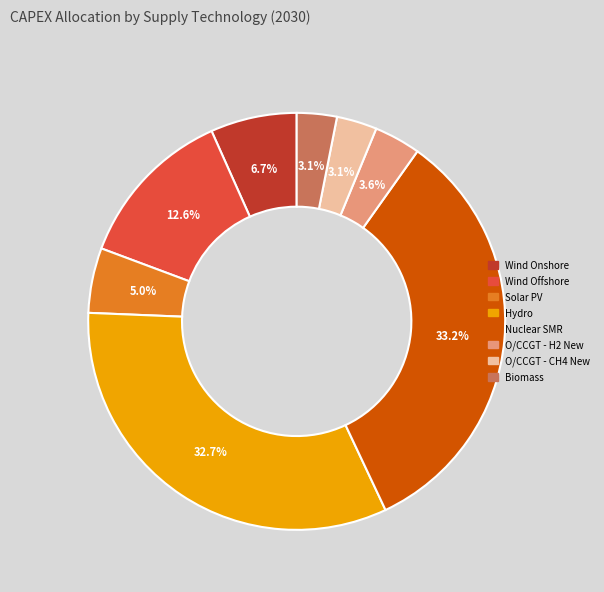

Is there a majority slice in this chart?

No